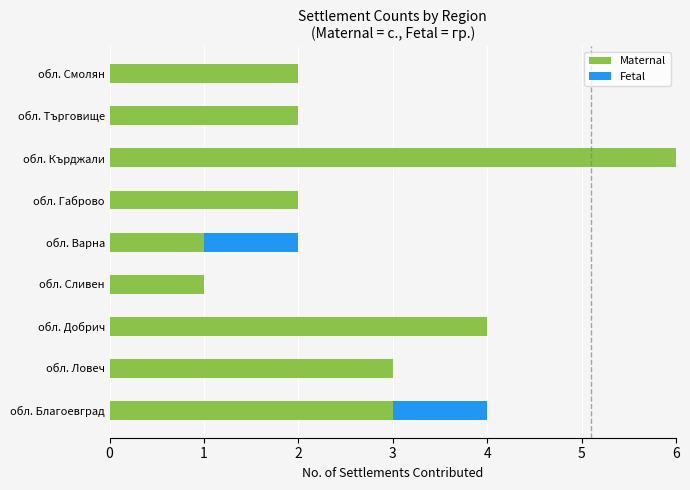

What is the total value across all series at обл. Кърджали?

6